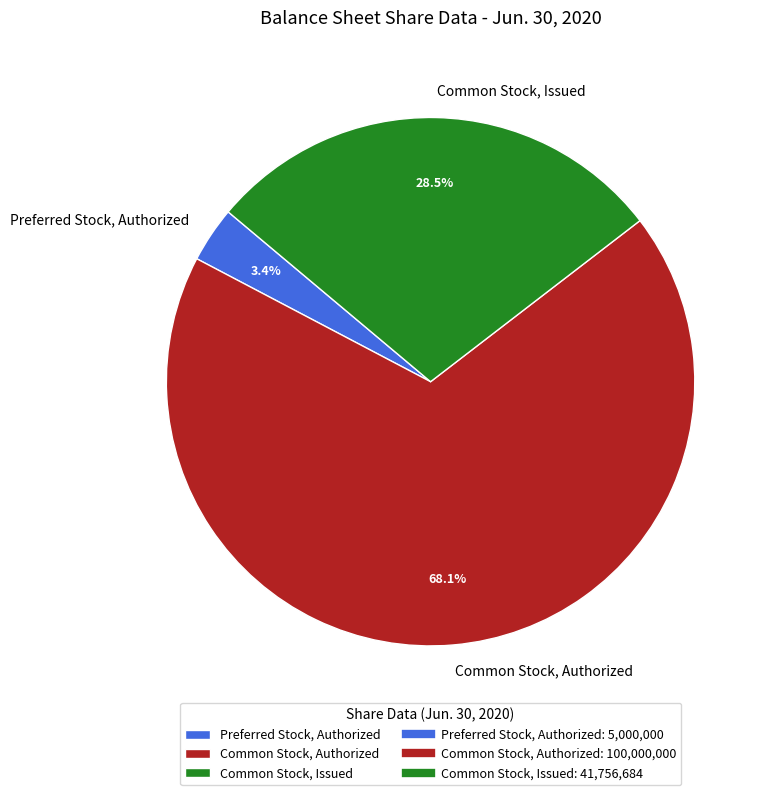

Do Common Stock, Issued and Common Stock, Authorized together represent more than half of the pie?

Yes